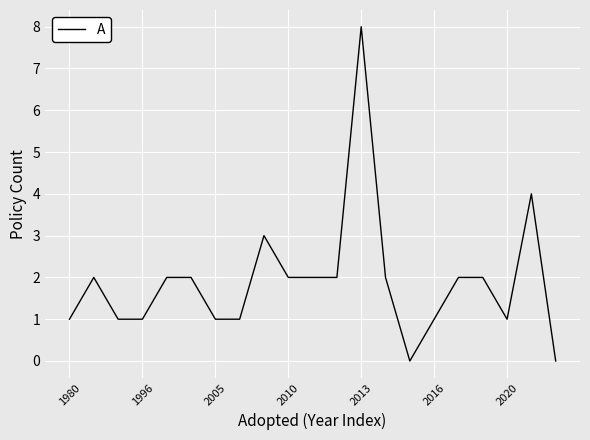

True or false: the data has more than 1 interior local peaks.

True